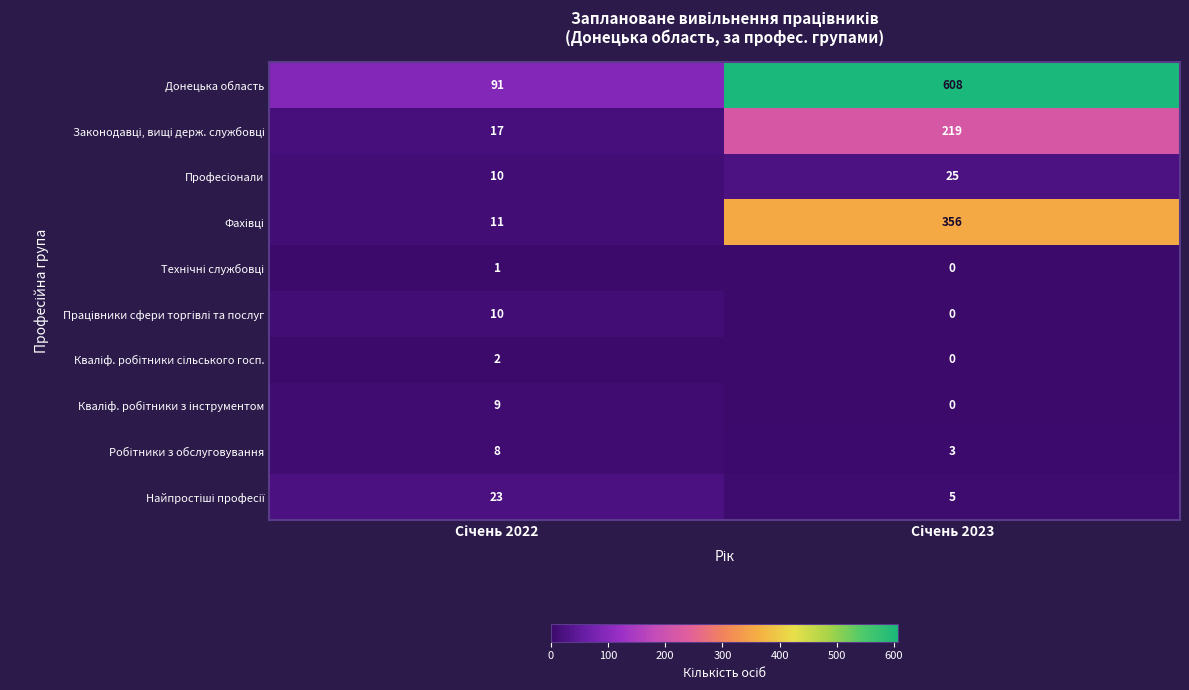

Which series has the largest total across all categories?

Донецька область